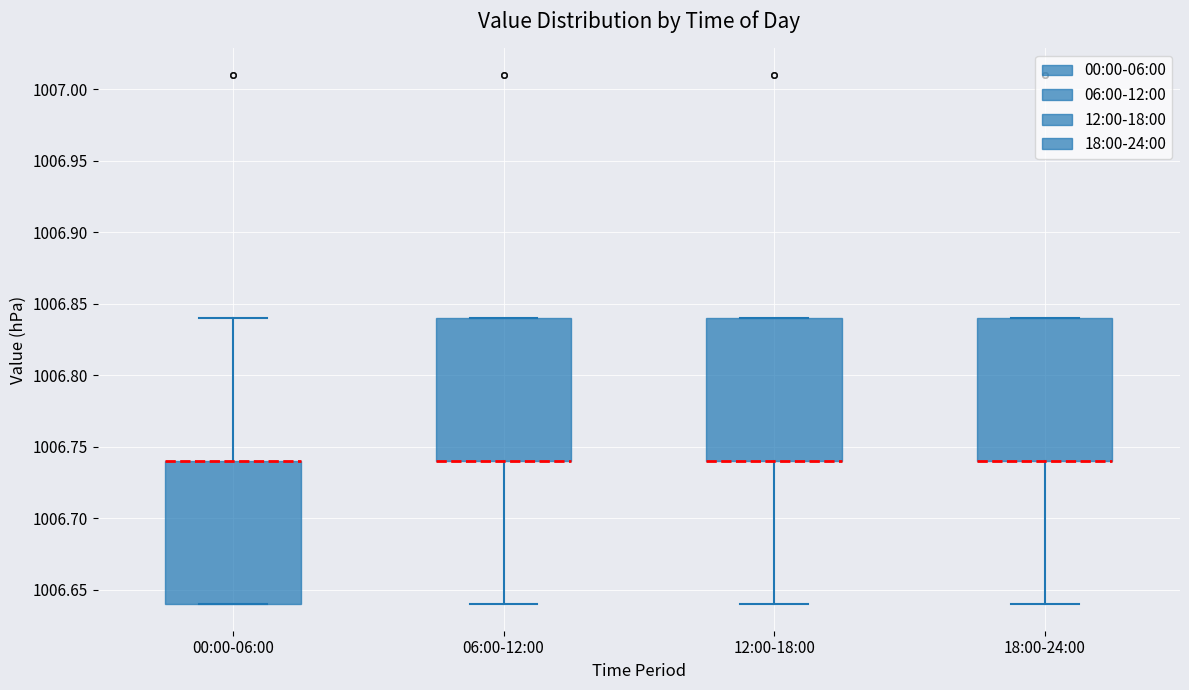

Reading left to right, read every box against the y-axis: the position of its median line, the range the box covers, and the ends of its whiskers. The values are not printed on the chart, so give them approximately, as read against the axis.

00:00-06:00: median 1006.74 (drawn on the box's upper edge), box 1006.64 to 1006.74, whiskers 1006.64 to 1006.84
06:00-12:00: median 1006.74 (drawn on the box's lower edge), box 1006.74 to 1006.84, whiskers 1006.64 to 1006.84
12:00-18:00: median 1006.74 (drawn on the box's lower edge), box 1006.74 to 1006.84, whiskers 1006.64 to 1006.84
18:00-24:00: median 1006.74 (drawn on the box's lower edge), box 1006.74 to 1006.84, whiskers 1006.64 to 1006.84